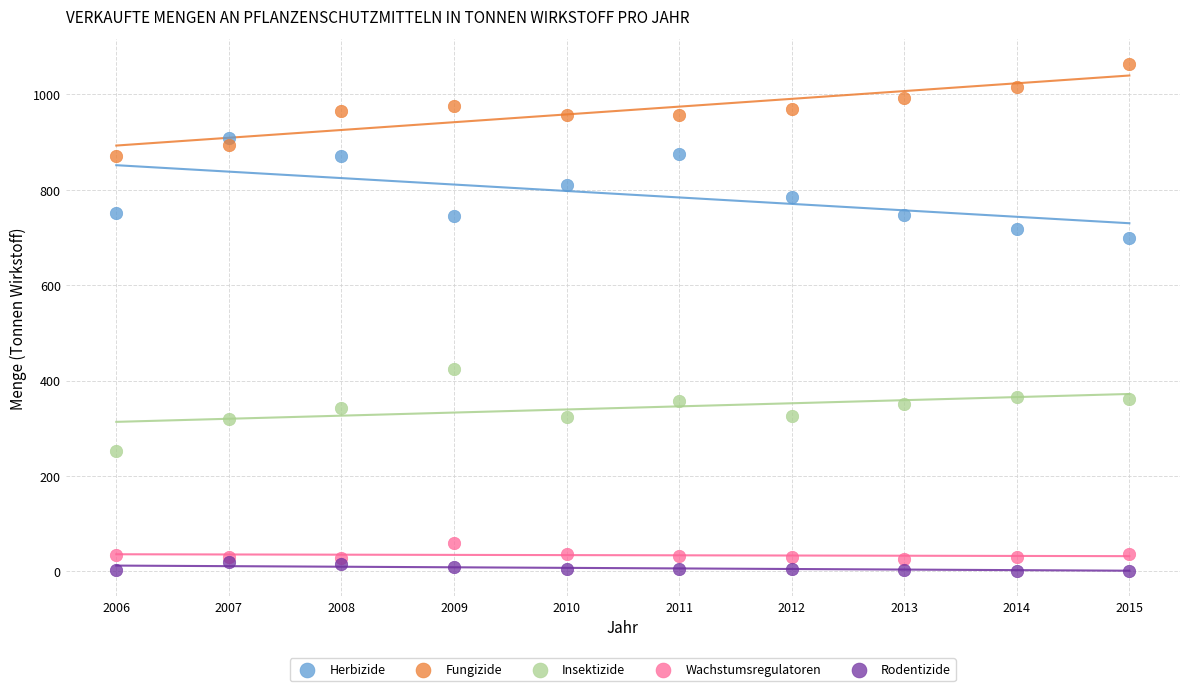

What are all the series names shown in the legend?

Herbizide, Fungizide, Insektizide, Wachstumsregulatoren, Rodentizide